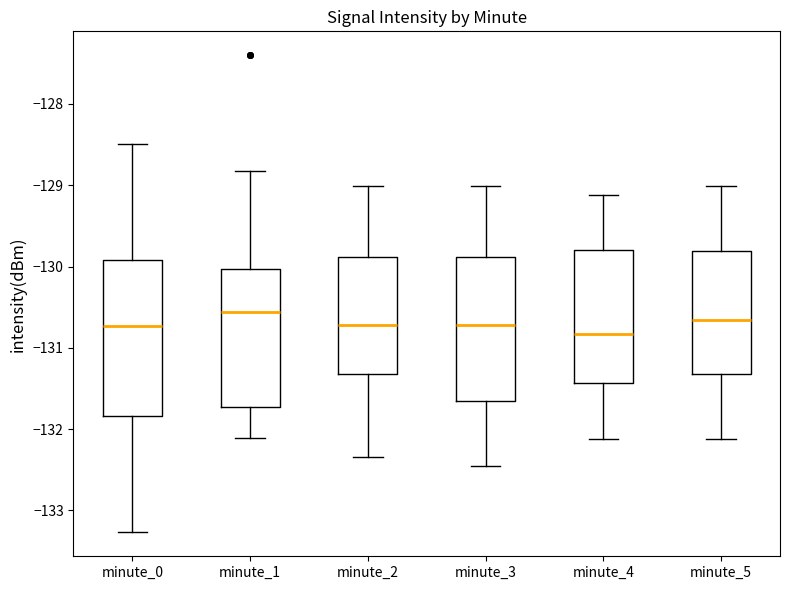

Reading left to right, transcribe this box plot: for each box, give where its median line is, the range the box spans, and where its two whiskers end, as read against the y-axis. The values are not printed on the chart, so give them approximately, as read against the axis.

minute_0: median -130.7, box -131.8 to -129.9, whiskers -133.3 to -128.5
minute_1: median -130.6, box -131.7 to -130.0, whiskers -132.1 to -128.8
minute_2: median -130.7, box -131.3 to -129.9, whiskers -132.3 to -129.0
minute_3: median -130.7, box -131.7 to -129.9, whiskers -132.5 to -129.0
minute_4: median -130.8, box -131.4 to -129.8, whiskers -132.1 to -129.1
minute_5: median -130.7, box -131.3 to -129.8, whiskers -132.1 to -129.0